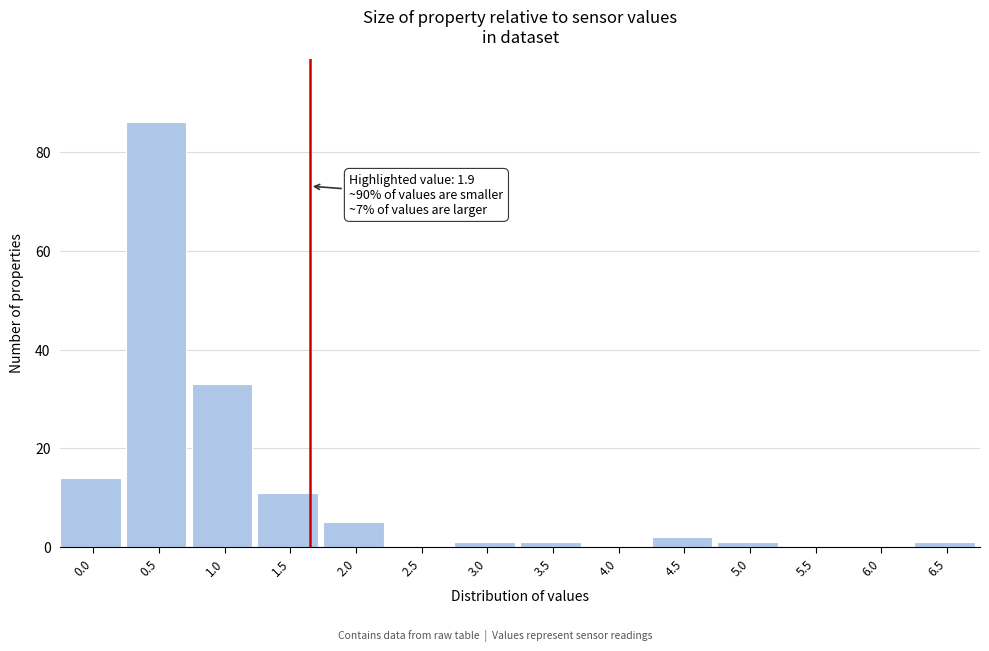

Reading left to right, what are all the values shown in this chart?

0.0=14	0.5=86	1.0=33	1.5=11	2.0=5	2.5=0	3.0=1	3.5=1	4.0=0	4.5=2	5.0=1	5.5=0	6.0=0	6.5=1